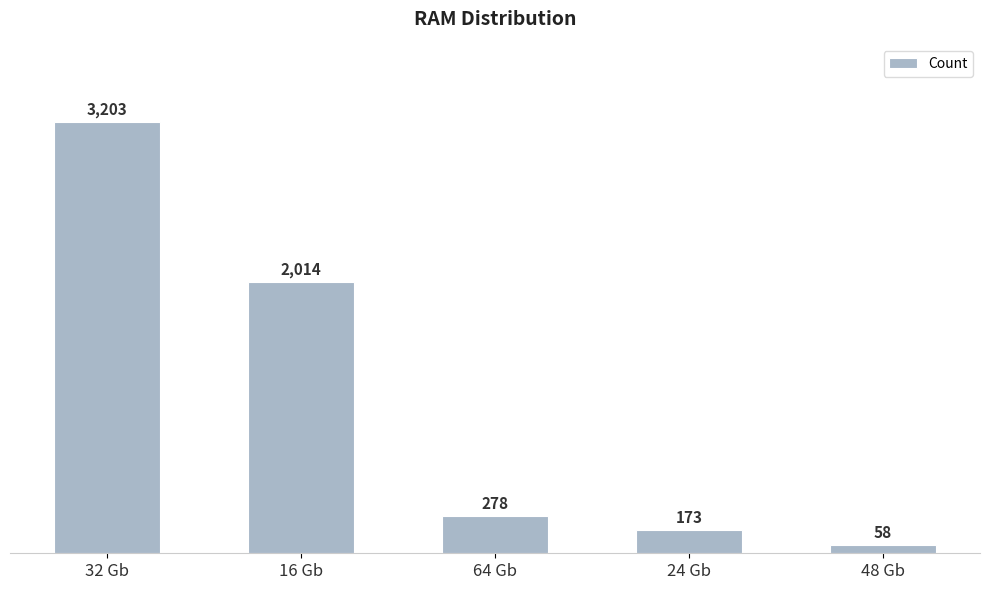

Reading right to left, extract all data points from this chart.

58	173	278	2014	3203